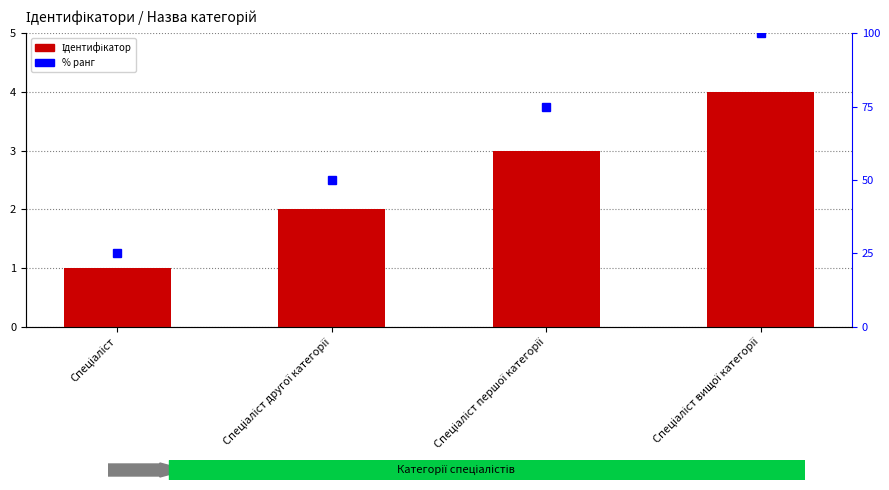

Rank the series by their average value, from lowest to highest.

Ідентифікатор, % ранг